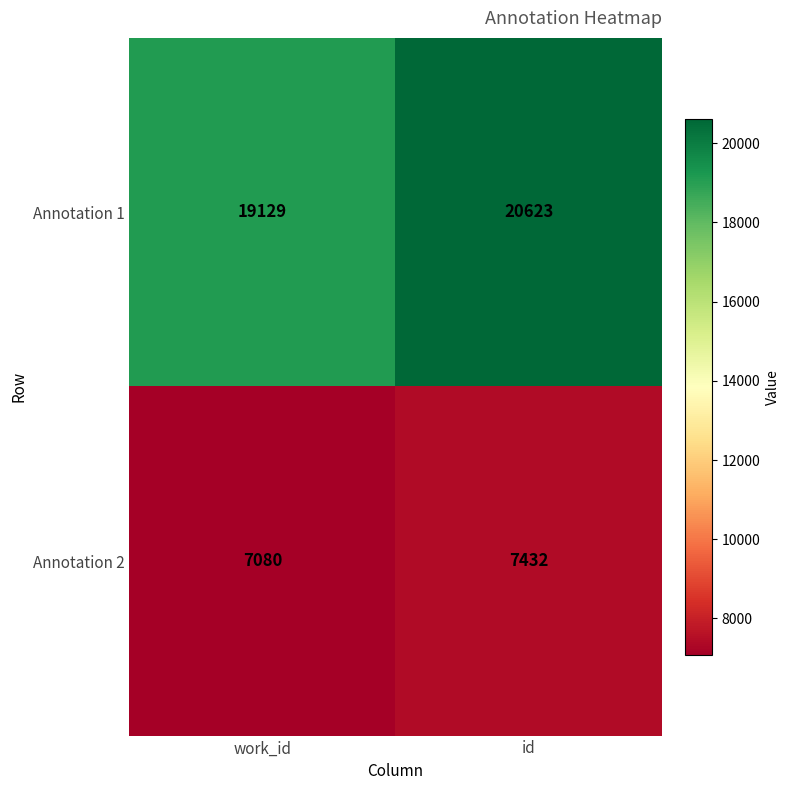

Which series has the largest range (max minus min)?

Annotation 1